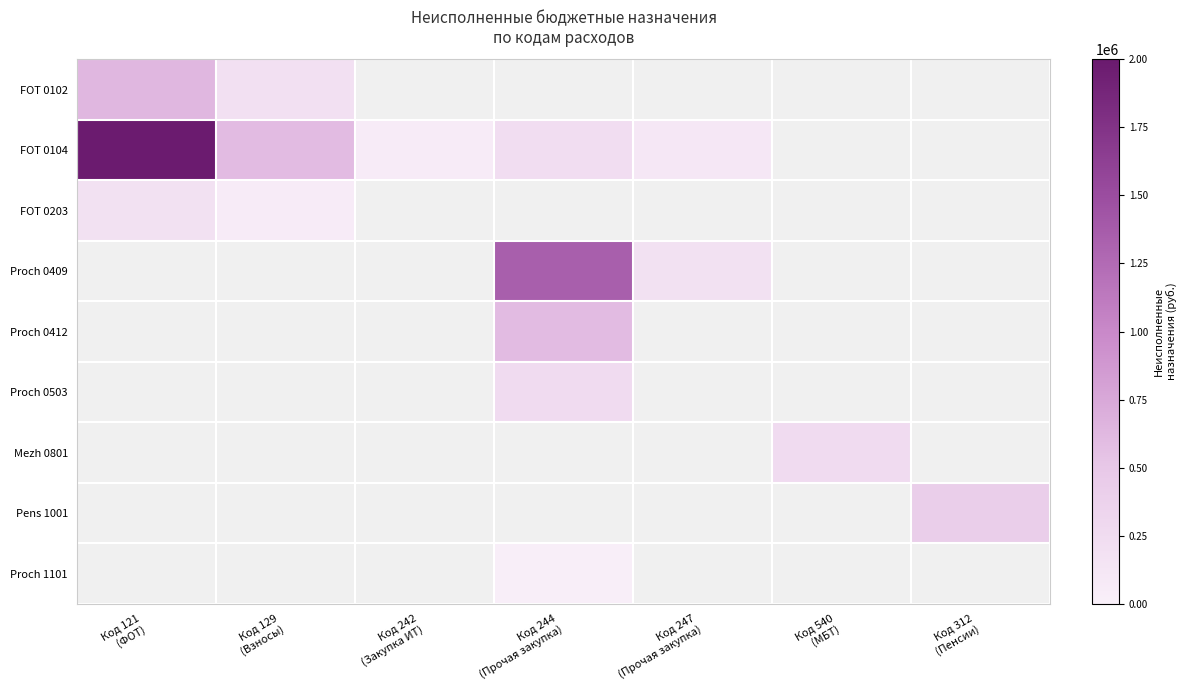

What is the total value across all series at Код 540
(МБТ)?

265420.5